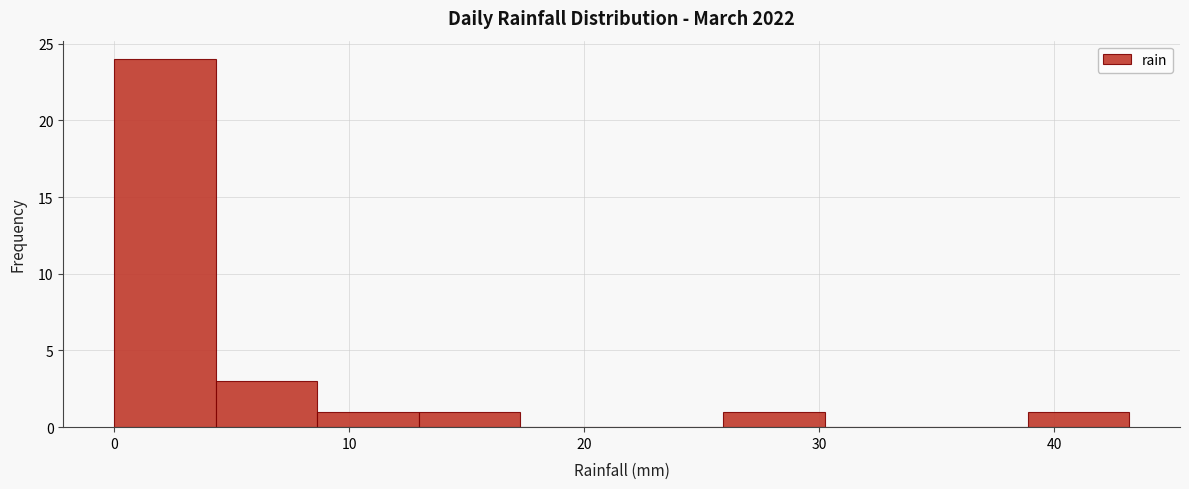

How tall is the bar that spans 39 to 43 on the x-axis? Neither the bar edges nor the heights are printed on the chart, so give them approximately, as read against the axes.

1